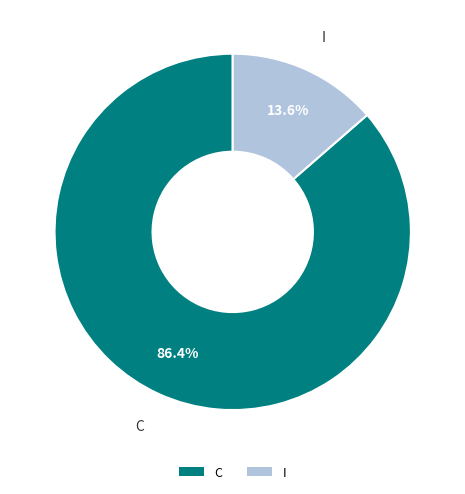

How many segments does this pie chart have?

2